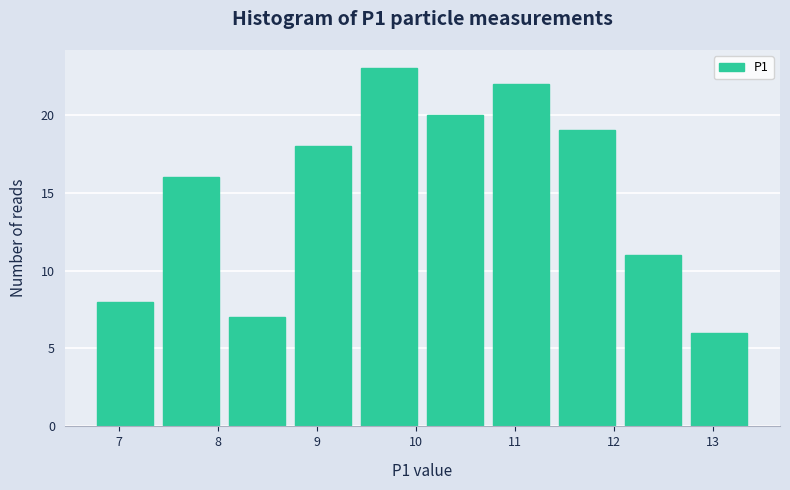

Reading left to right, list every bar in this chart as the range it spans on the x-axis followed by its height. Neither the bar edges nor the heights are printed on the chart, so give them approximately, as read against the axes.

6.7 to 7.4: 8
7.4 to 8.1: 16
8.1 to 8.7: 7
8.7 to 9.4: 18
9.4 to 10.1: 23
10.1 to 10.7: 20
10.7 to 11.4: 22
11.4 to 12.1: 19
12.1 to 12.7: 11
12.7 to 13.4: 6